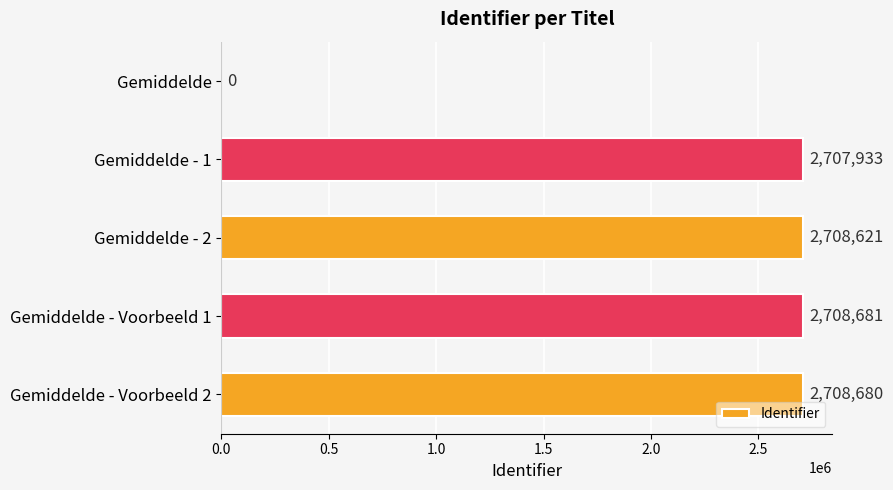

Reading top to bottom, extract all data points from this chart.

Gemiddelde=0	Gemiddelde - 1=2707933	Gemiddelde - 2=2708621	Gemiddelde - Voorbeeld 1=2708681	Gemiddelde - Voorbeeld 2=2708680